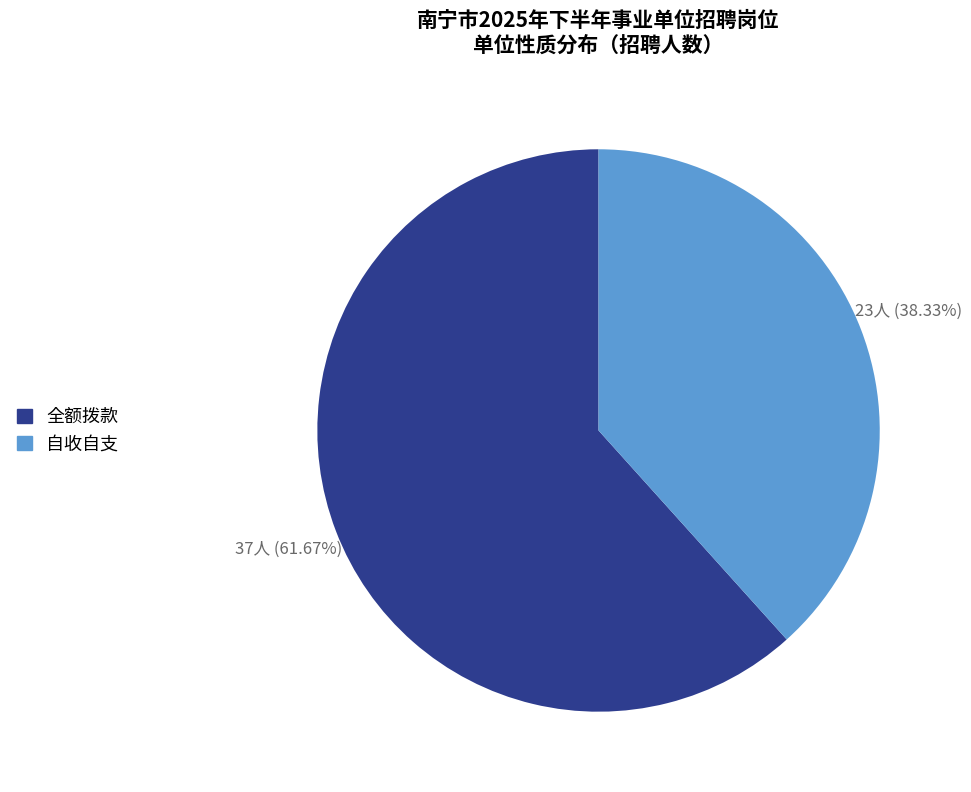

Is there any slice that represents more than half of the pie?

Yes